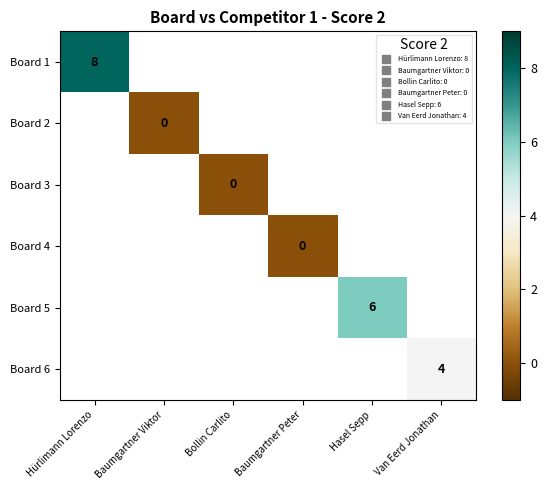

Count the number of data series in this chart.

6